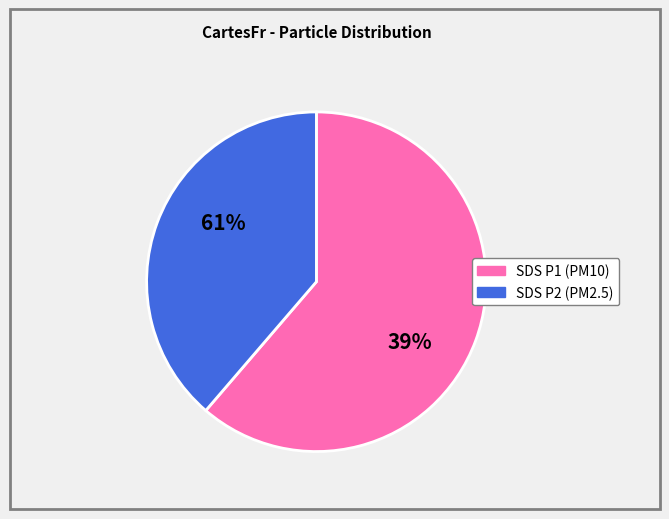

Combined, what portion of the pie is SDS_P1 and SDS_P2?

100.0%